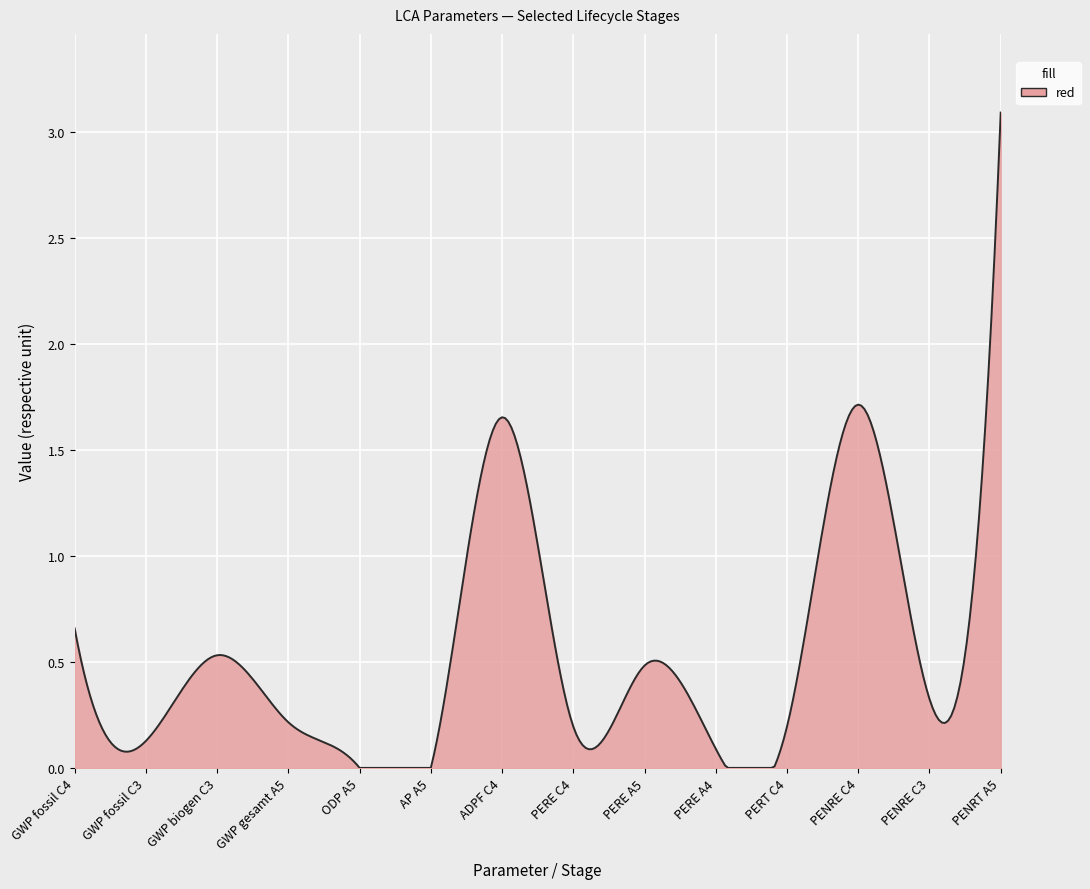

What is the difference between the maximum and minimum values?

3.1